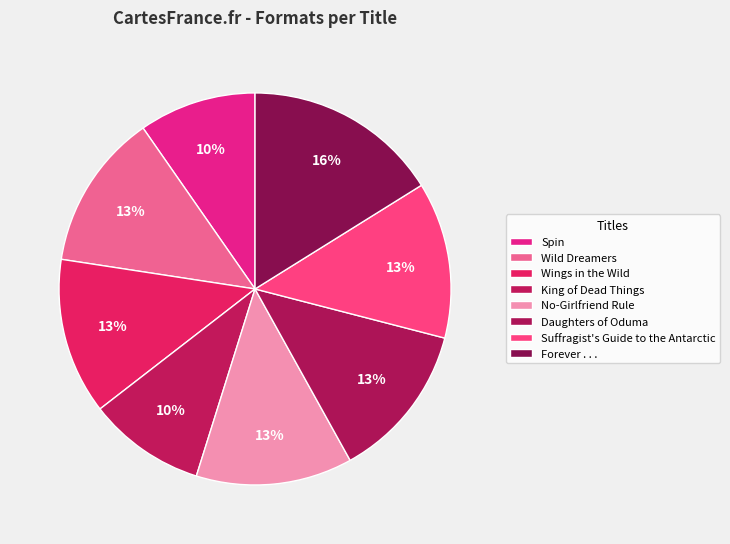

Rank the categories by value from highest to lowest.

Forever . . ., Wild Dreamers, Wings in the Wild, No-Girlfriend Rule, Daughters of Oduma, Suffragist's Guide to the Antarctic, Spin, King of Dead Things